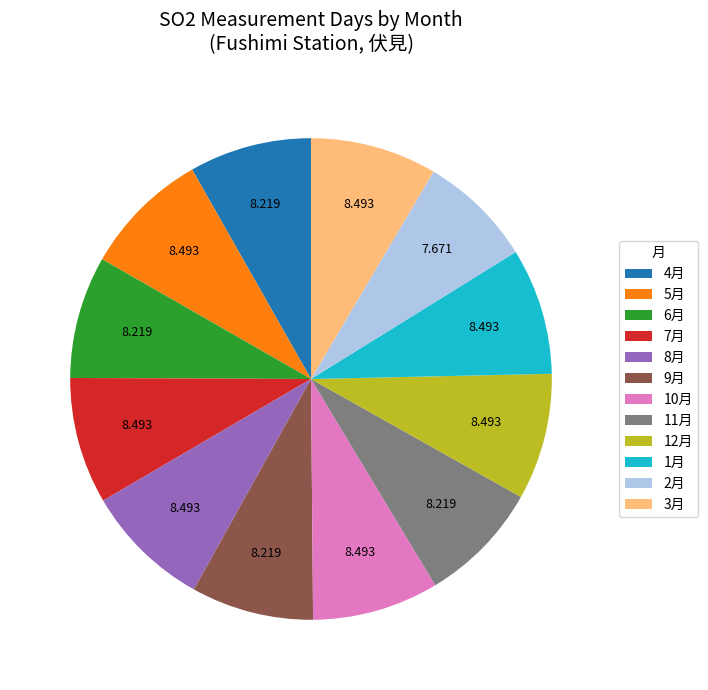

Is 1月 the majority of the pie?

No